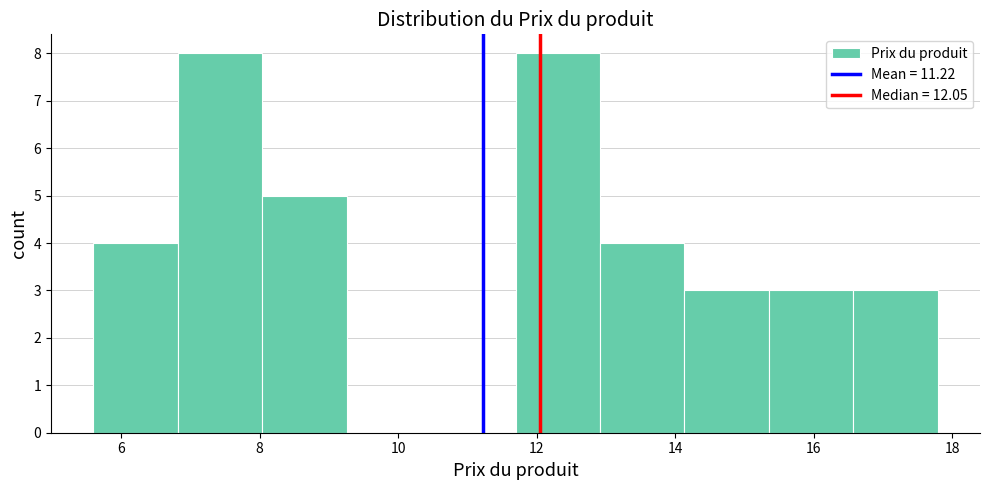

Reading left to right, transcribe this chart: for each bar, give the range it covers on the x-axis and its height. Neither the bar edges nor the heights are printed on the chart, so give them approximately, as read against the axes.

5.6 to 6.8: 4
6.8 to 8.0: 8
8.0 to 9.2: 5
9.2 to 10.4: 0
10.4 to 11.6: 0
11.6 to 13.0: 8
13.0 to 14.2: 4
14.2 to 15.4: 3
15.4 to 16.6: 3
16.6 to 17.8: 3